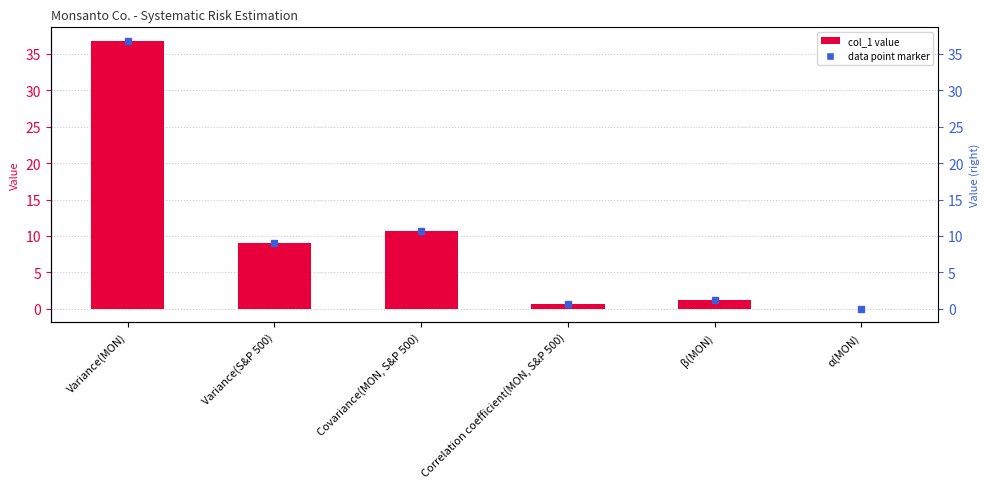

List the labels in order of value, smallest first.

α(MON), Correlation coefficient(MON, S&P 500), β(MON), Variance(S&P 500), Covariance(MON, S&P 500), Variance(MON)